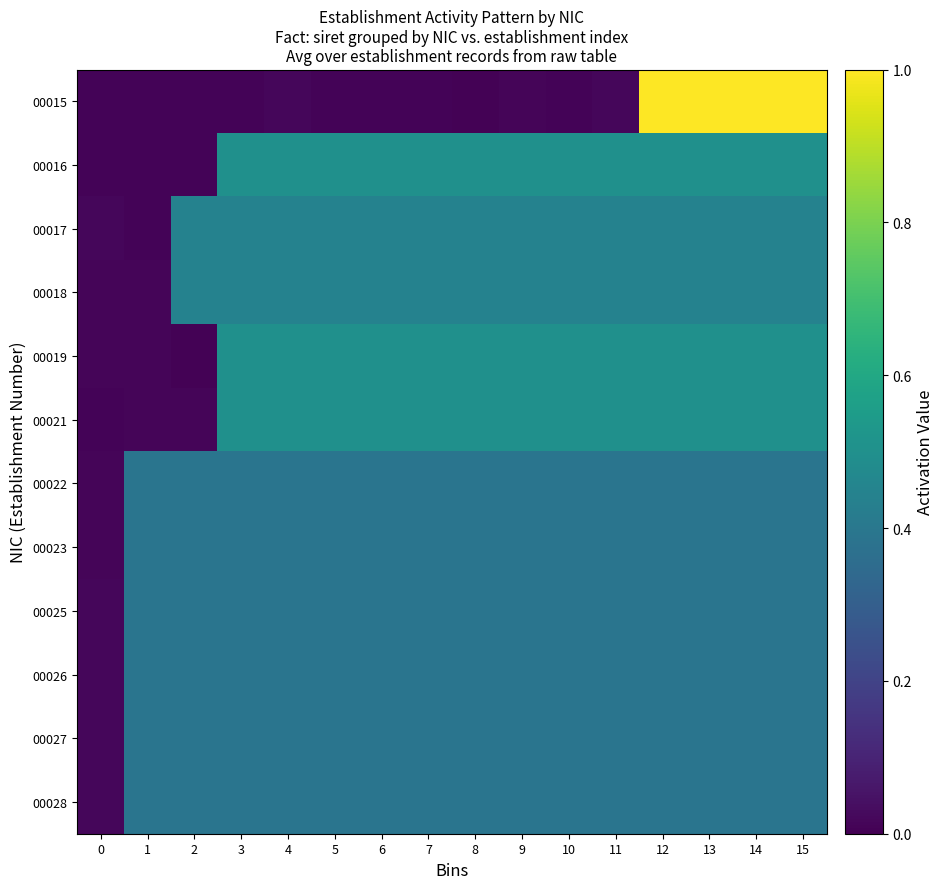

Which series has the largest range (max minus min)?

00015